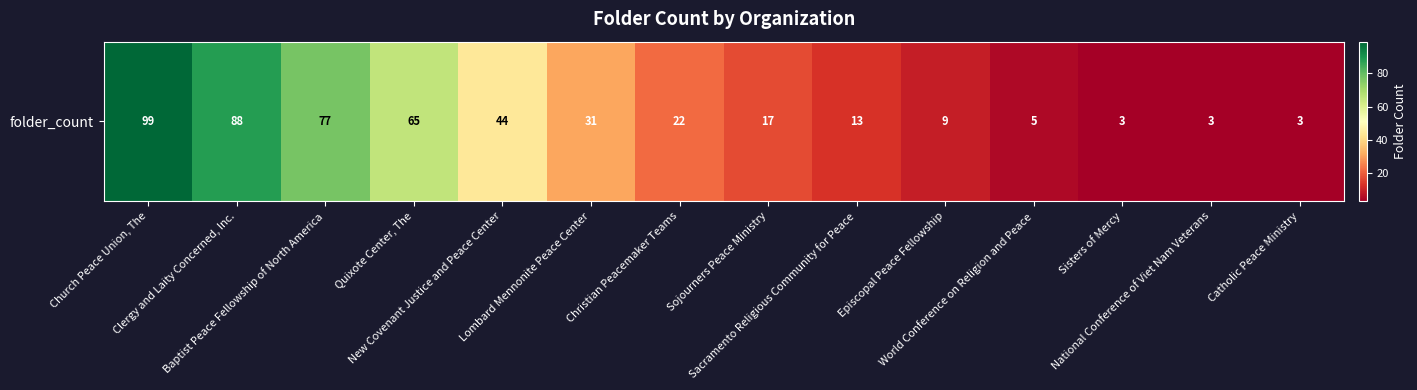

Reading left to right, transcribe all the data shown in this chart.

99	88	77	65	44	31	22	17	13	9	5	3	3	3